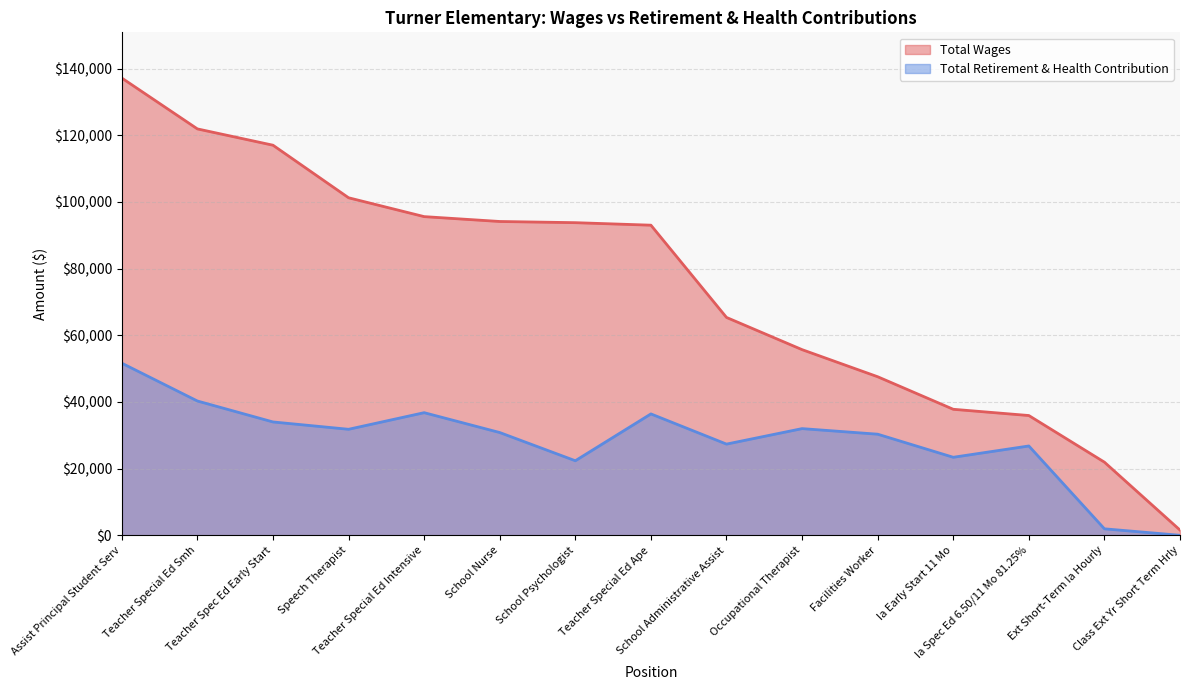

Reading left to right, list all the values displayed in this chart.

Total Wages: 137161	121908	117017	101250	95594	94135	93779	93026	65351	55690	47562	37800	35926	21936	1561
Total Retirement & Health Contribution: 51628	40281	33998	31800	36782	30823	22361	36409	27354	32000	30327	23402	26794	1941	0